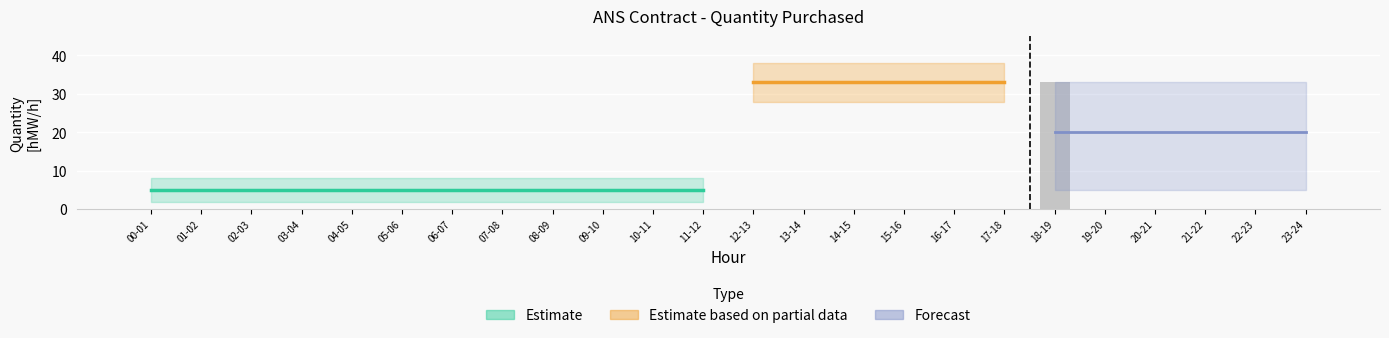

Which has a higher value, 11-12 or 10-11?

11-12